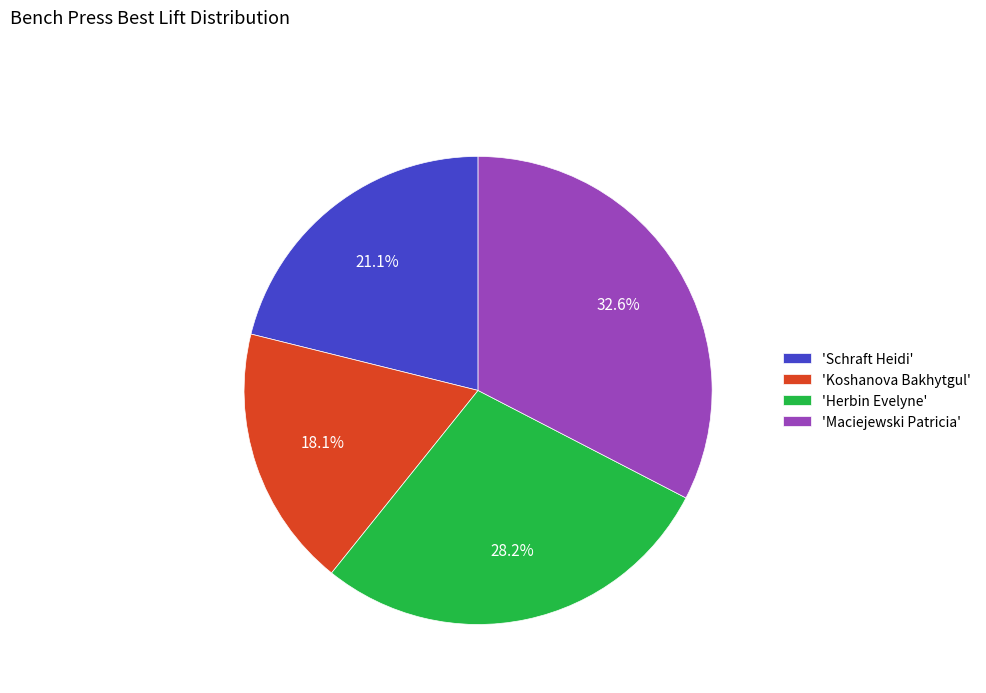

Does 'Schraft Heidi' account for over 50% of the chart?

No